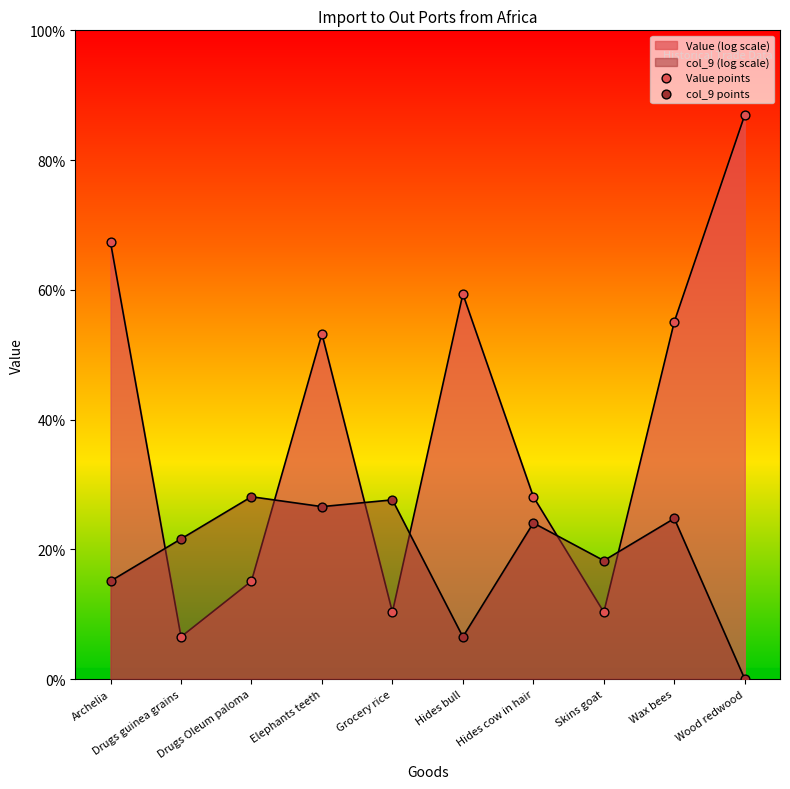

At which category is the sum across all series the highest?

Wood redwood